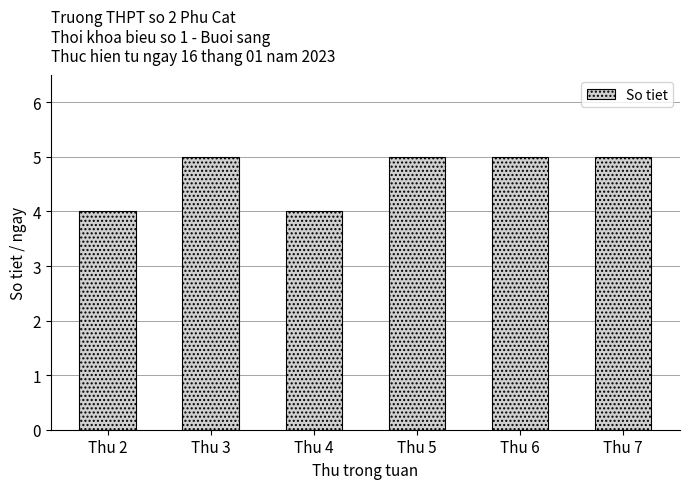

What is the approximate value at Thu 6?

5